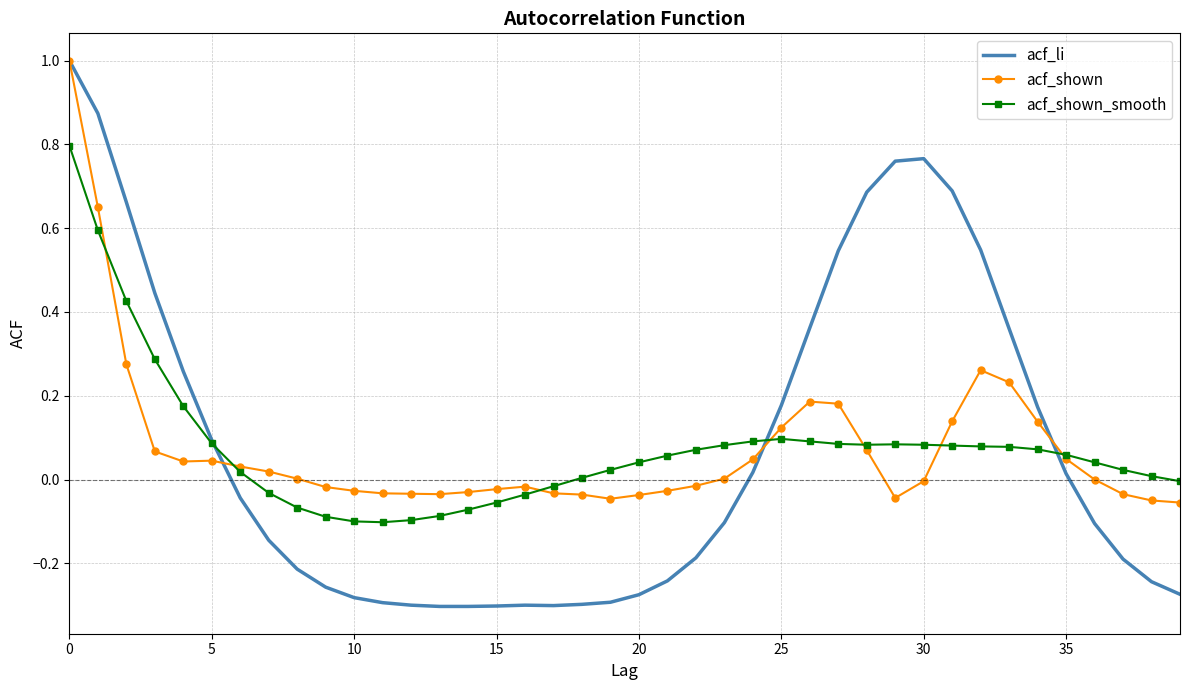

Which series has the widest spread of values?

acf_li